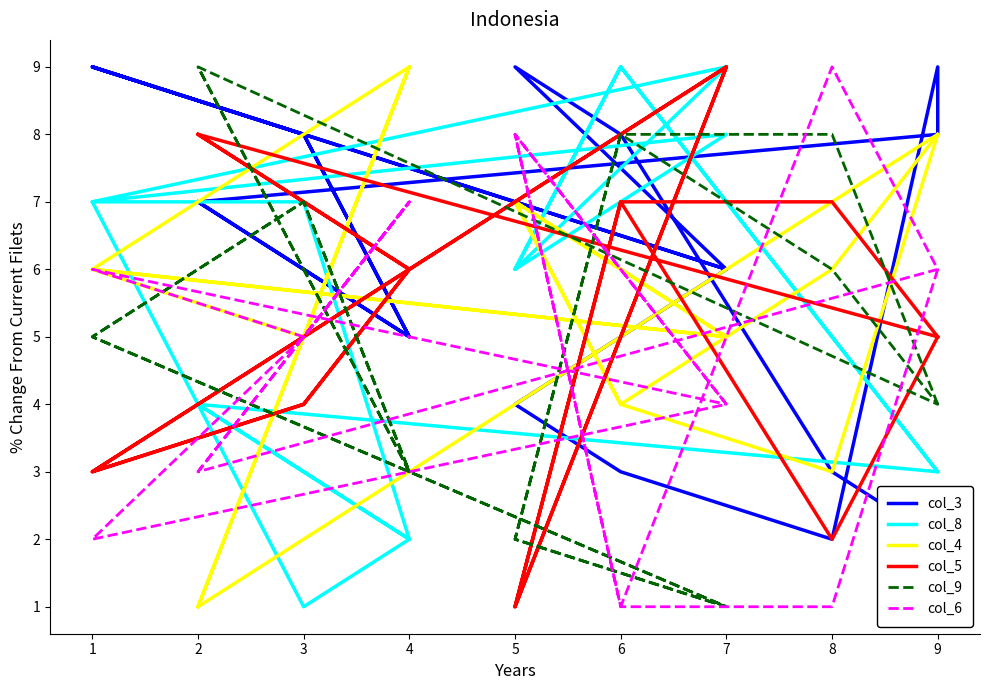

What is the sum of the col_3 values at 2 and 3?

15